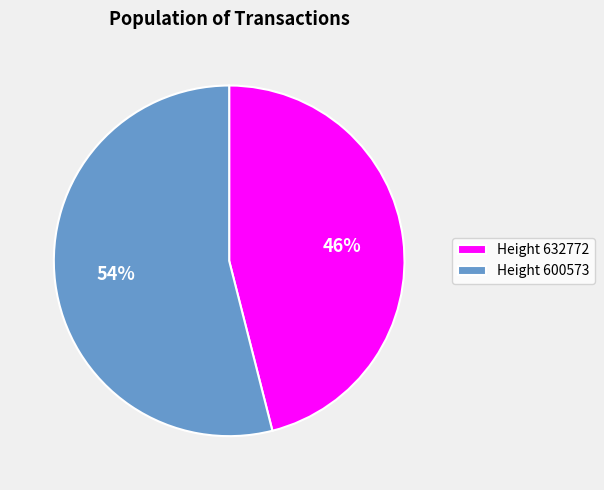

Which slice is the largest?

Height 600573